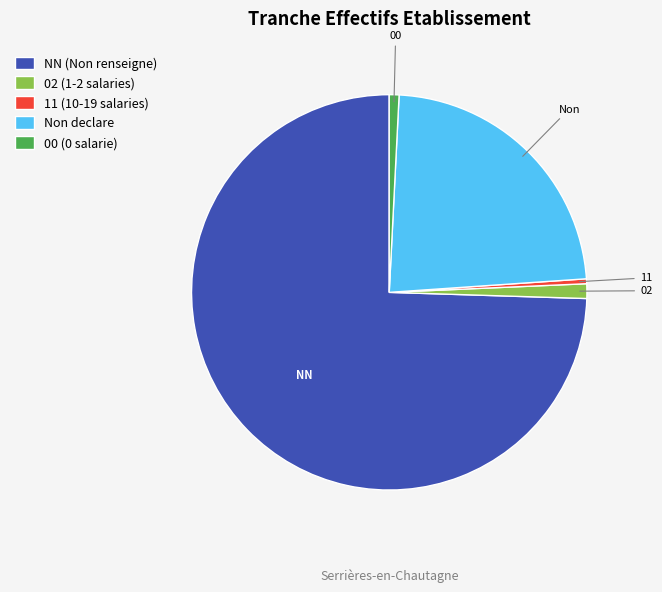

Is it true that 00 (0 salarie) is 11% of the pie?

False